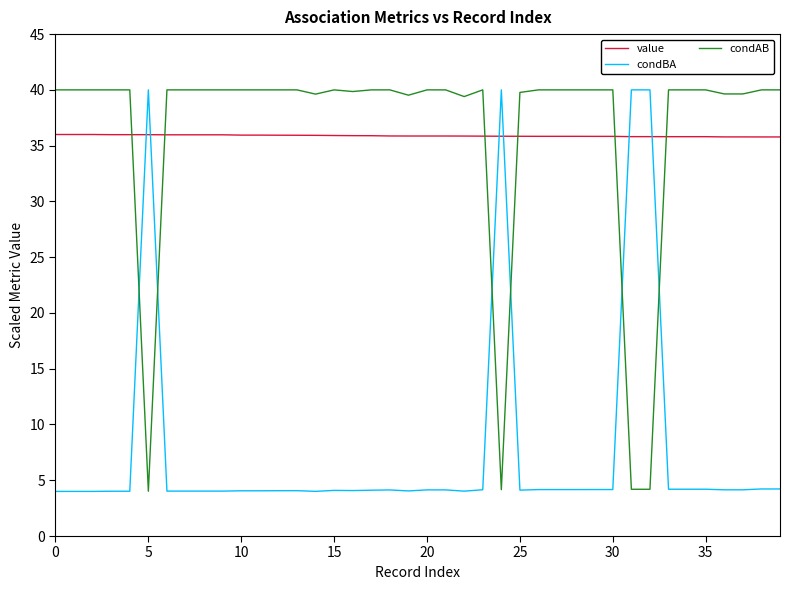

What is the minimum value for condBA?

4.0